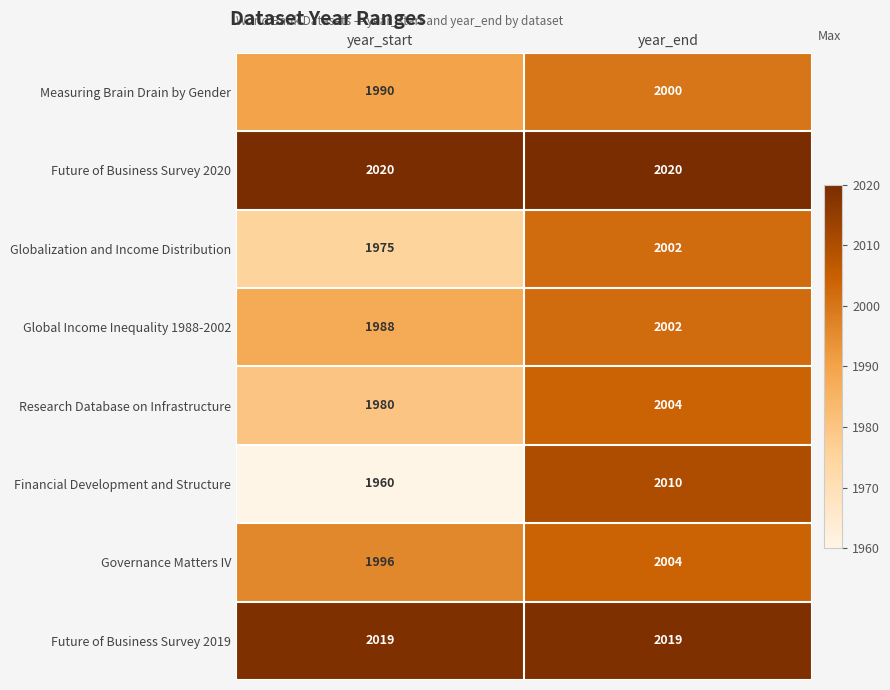

What is the maximum value for Globalization and Income Distribution?

2002